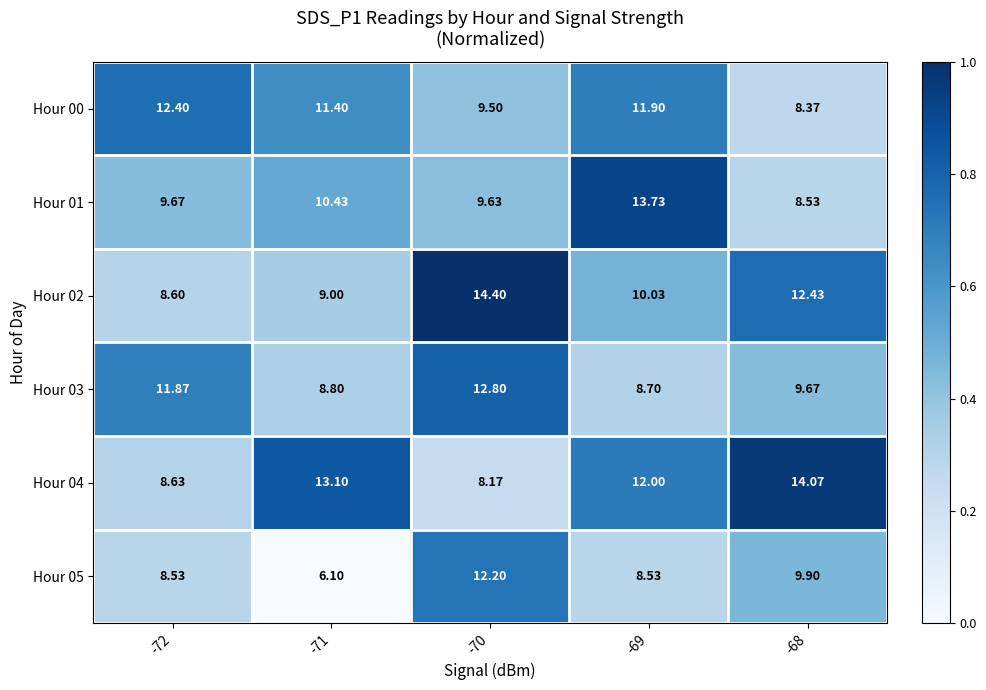

At which category does the chart reach its minimum across all series?

-71